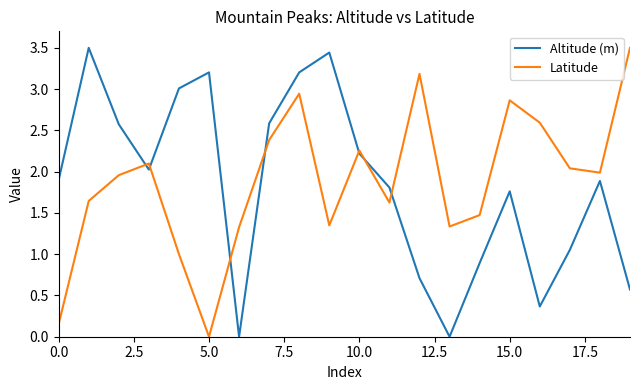

How many interior local valleys does the Latitude series have?

5